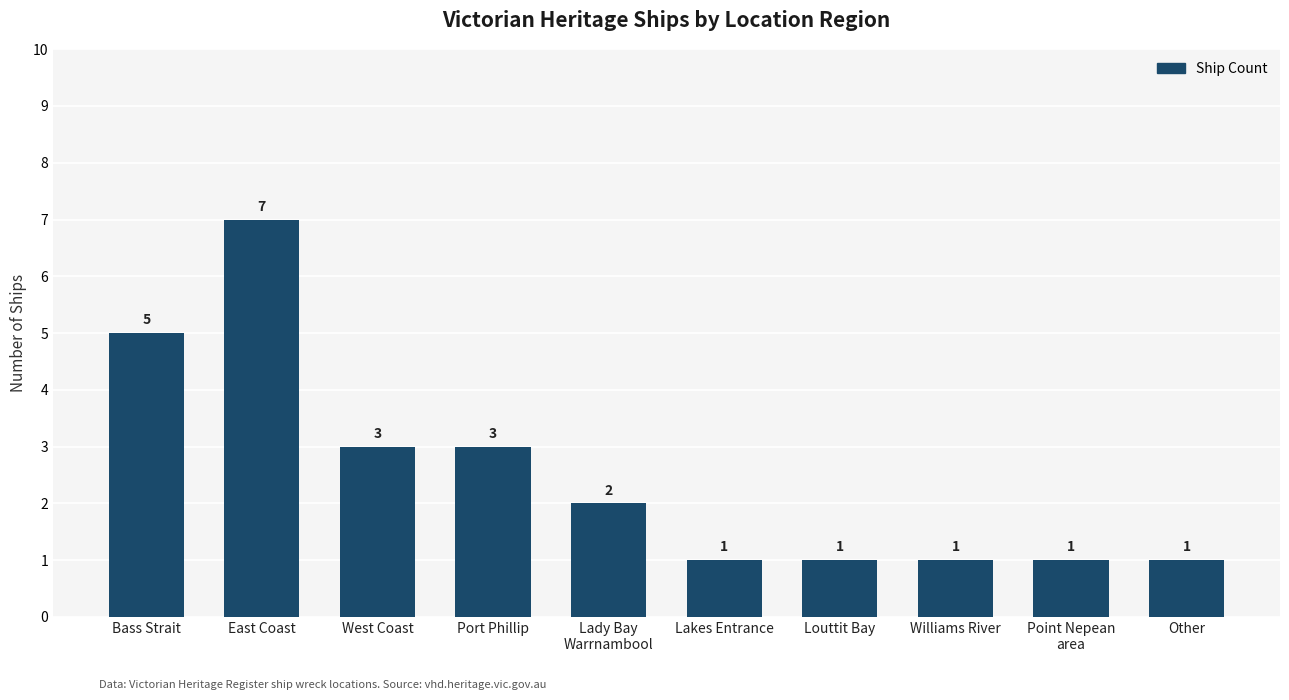

How many bars are there in total?

10